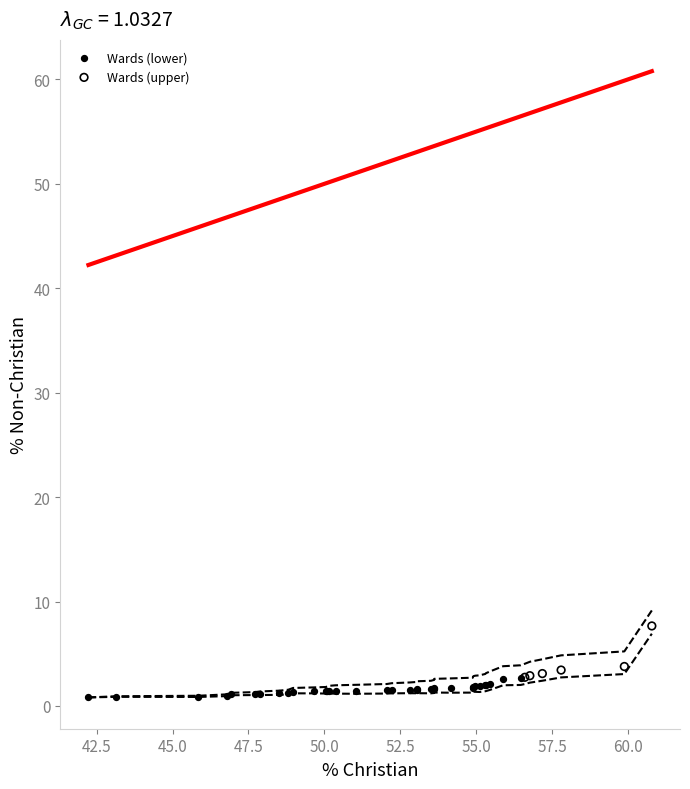

Which series reaches the maximum Y coordinate?

Wards (upper)